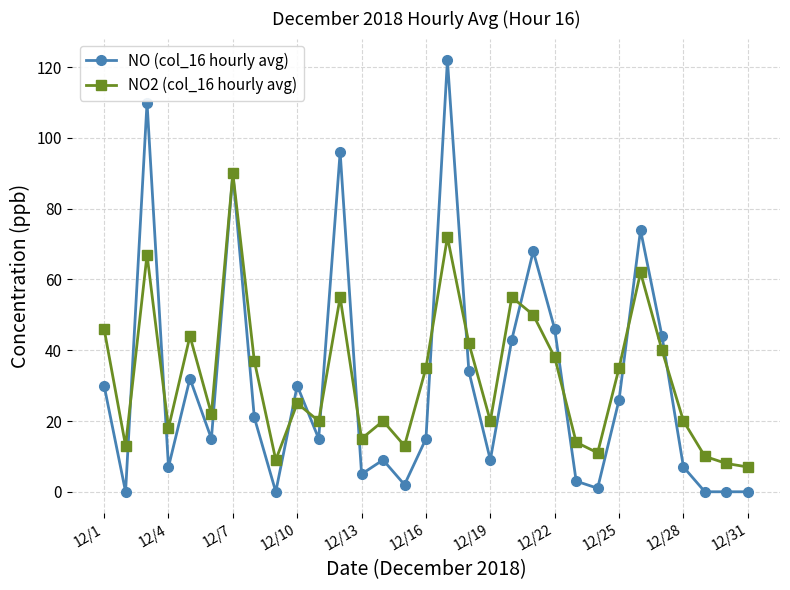

What is the average value of the NO2 (col_16 hourly avg) series?

33